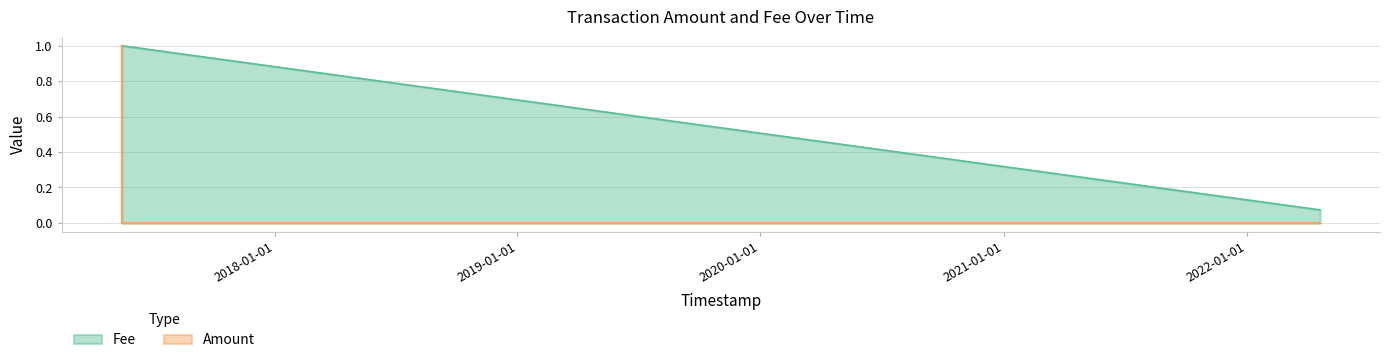

List the series in order of their overall mean, highest first.

Fee, Amount